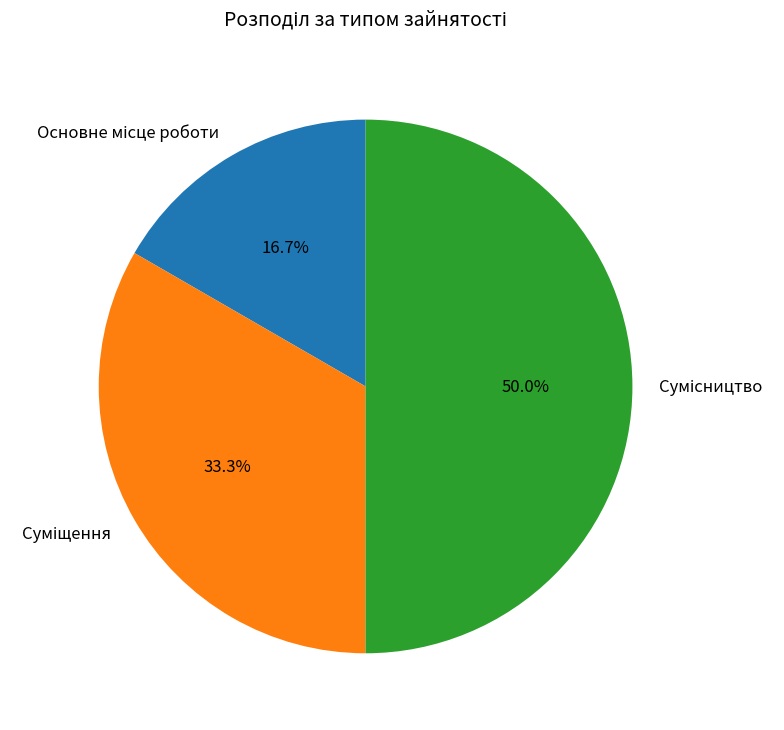

What is the change in value from Суміщення to Сумісництво?

+1